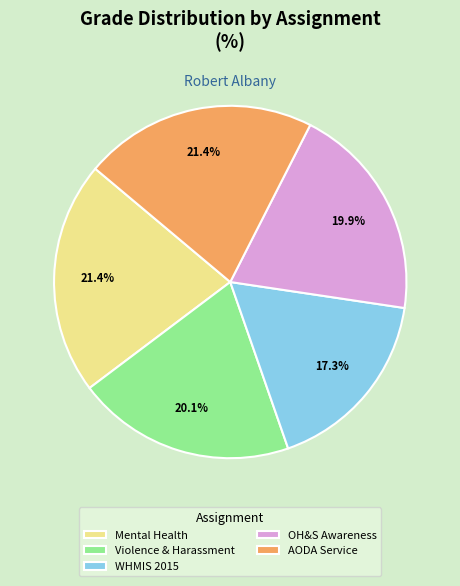

Does any single category account for the majority?

No